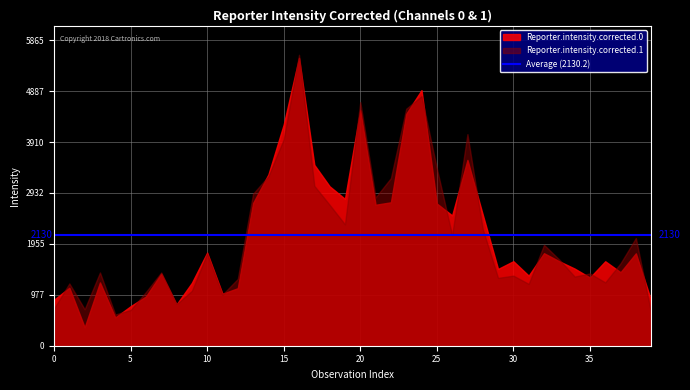

Reading right to left, extract all data points from this chart.

Reporter.intensity.corrected.0: 39=866.3	38=1773.9	37=1410.9	36=1621.9	35=1309.5	34=1481.5	33=1621.2	32=1776.3	31=1345.8	30=1622.9	29=1474.3	28=2517.9	27=3567.3	26=2502.5	25=2730.5	24=4907.8	23=4451.8	22=2753.5	21=2706.2	20=4522.1	19=2820.4	18=3060.9	17=3473.1	16=5525.4	15=4249.0	14=3288.2	13=2740.7	12=1104.5	11=997.2	10=1787.5	9=1207.3	8=792.4	7=1384.8	6=945.0	5=758.5	4=542.8	3=1214.7	2=353.3	1=1113.3	0=883.8
Reporter.intensity.corrected.1: 39=626.6	38=2067.2	37=1582.9	36=1215.8	35=1387.3	34=1327.6	33=1653.8	32=1936.3	31=1187.0	30=1345.3	29=1302.2	28=2240.6	27=4062.0	26=2122.5	25=3405.8	24=4791.5	23=4549.9	22=3217.9	21=2847.1	20=4677.3	19=2331.0	18=2705.4	17=3069.7	16=5585.4	15=3962.5	14=3254.3	13=2918.8	12=1282.4	11=981.0	10=1770.3	9=1053.2	8=796.8	7=1405.5	6=1030.6	5=685.4	4=600.0	3=1406.0	2=700.1	1=1195.8	0=715.4